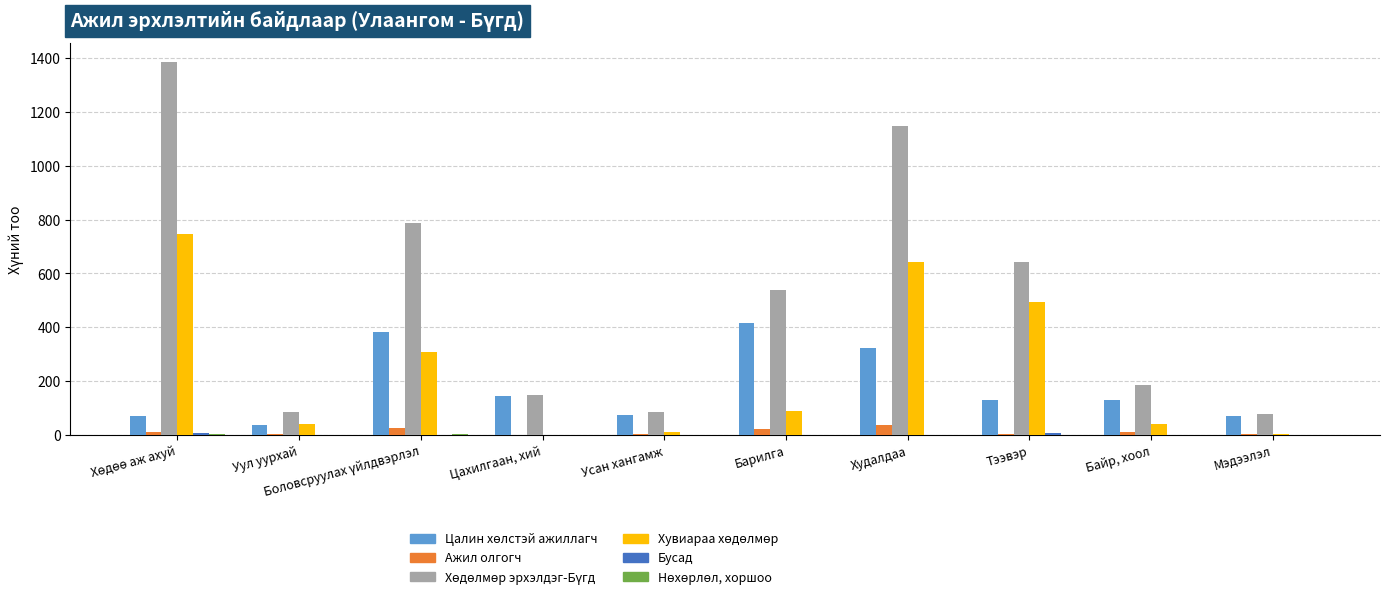

What is the maximum value shown in the chart?

1386